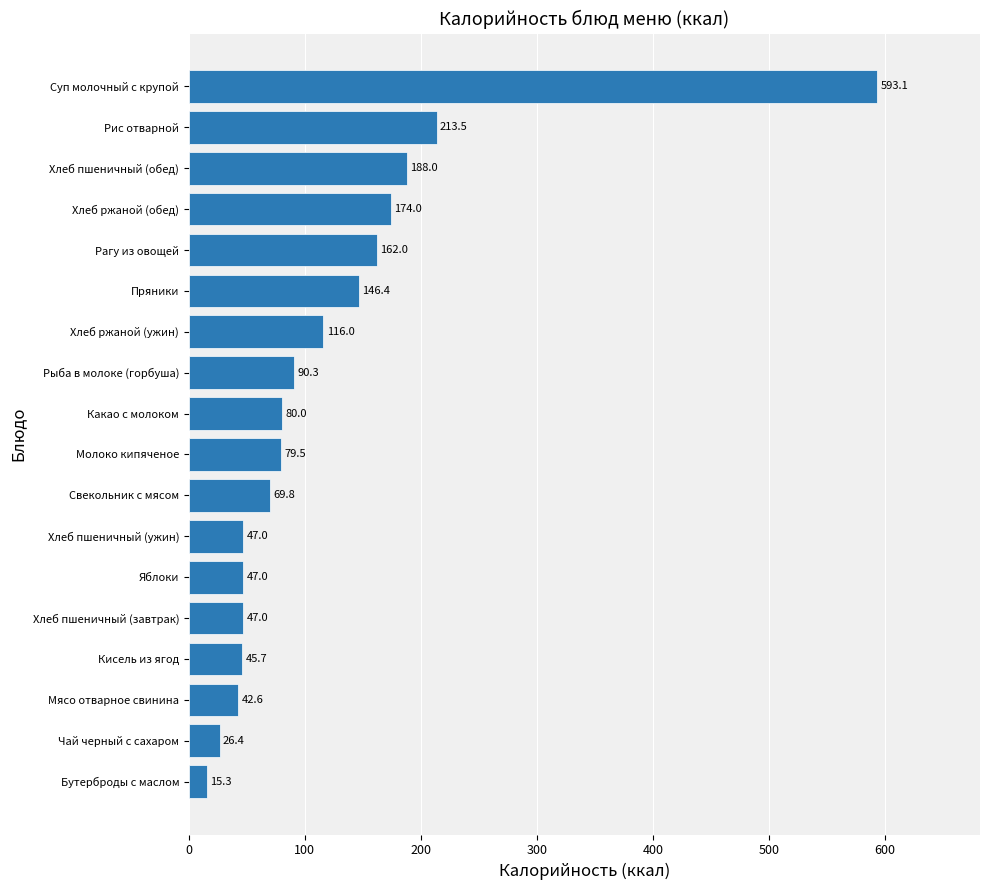

What is the greatest value displayed?

593.1